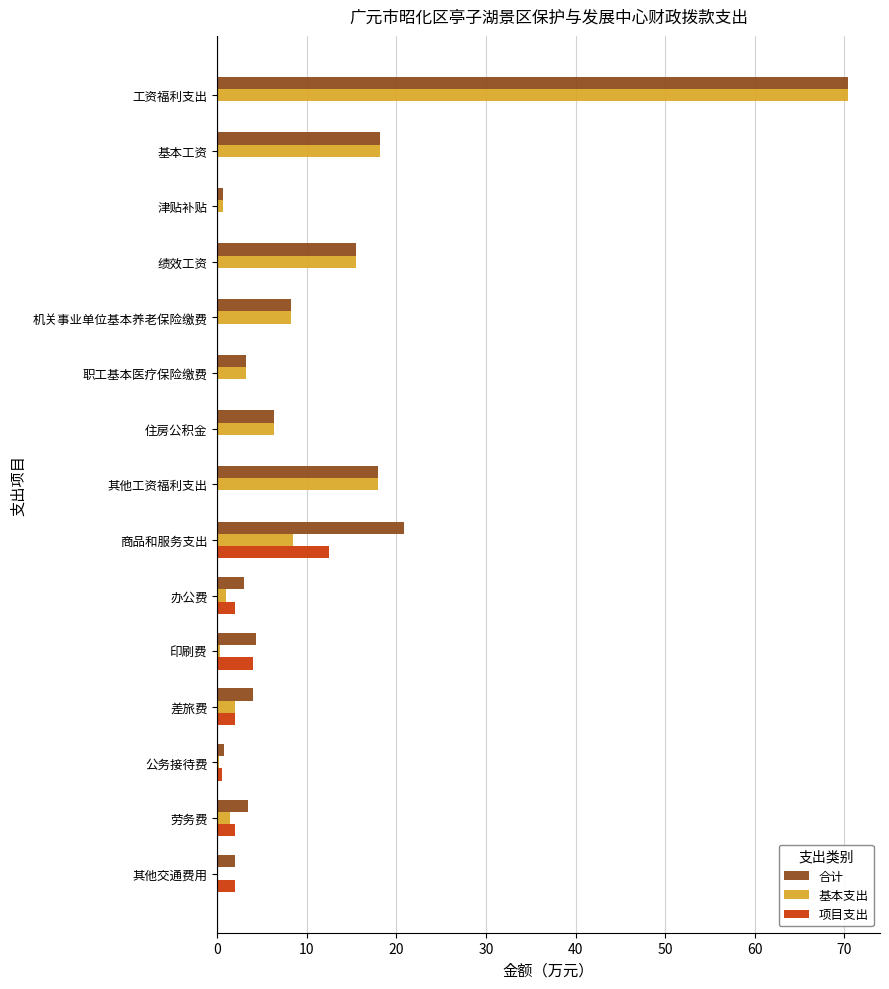

What is the total value across all series at 商品和服务支出?

41.8